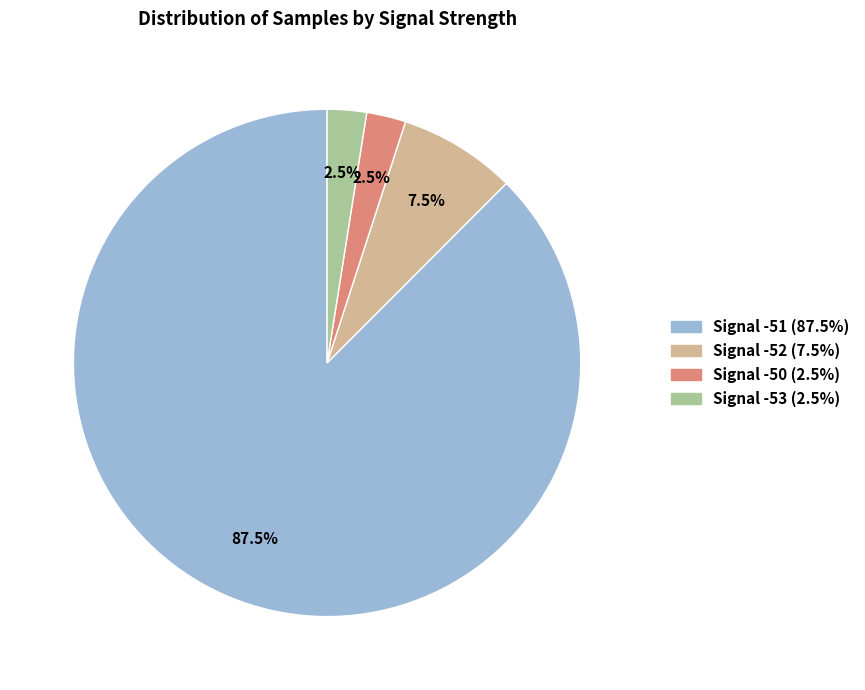

Is there any slice that represents more than half of the pie?

Yes